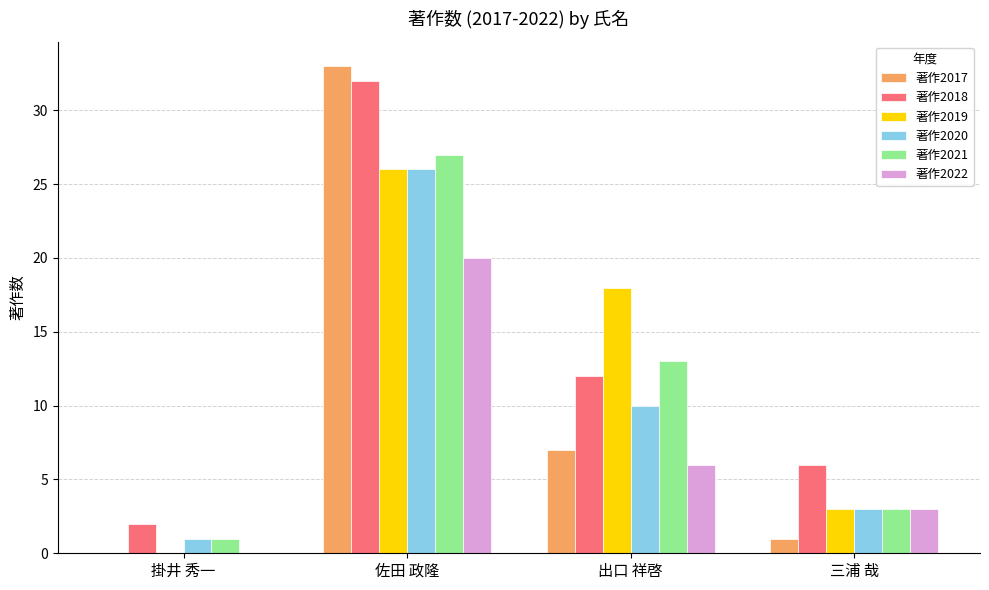

What value does the 著作2019 series have at 出口 祥啓?

18